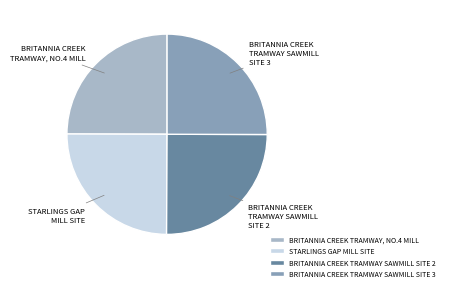

How many slices are in this pie chart?

4